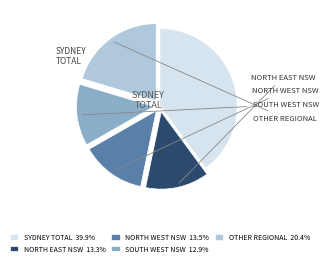

Does NORTH EAST NSW 13.3% represent more than half of the total?

No